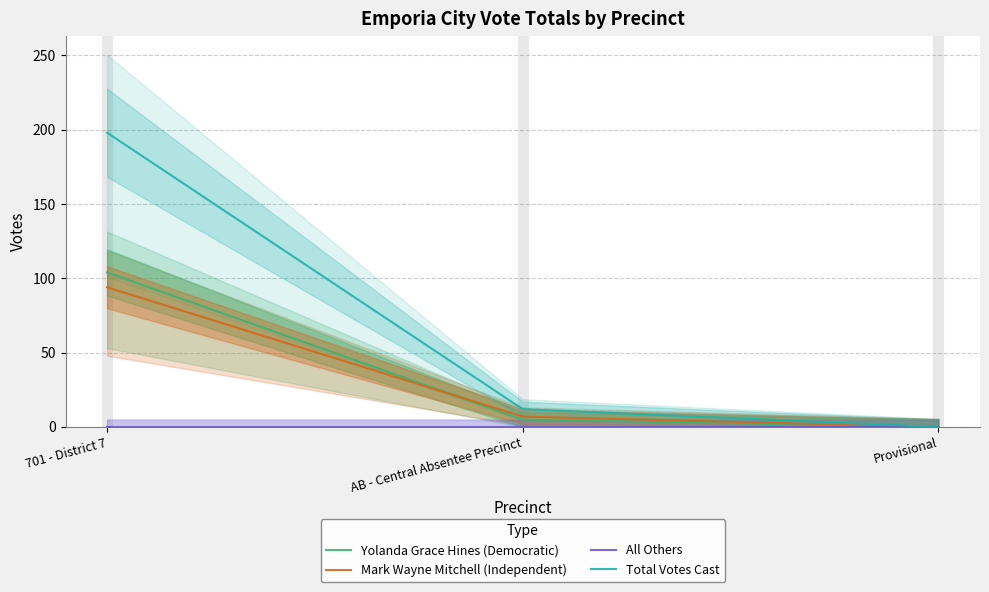

At which label is Total Votes Cast closest to 99?

AB - Central Absentee Precinct